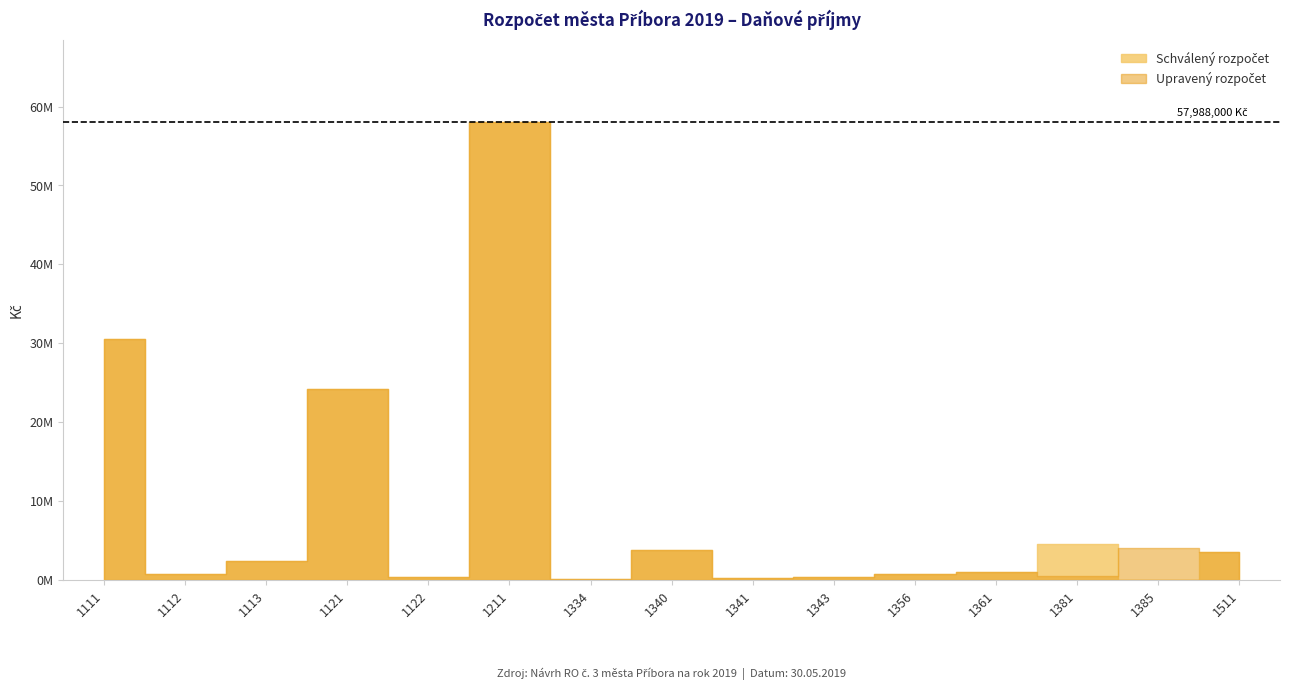

How many data points in Upravený rozpočet are less than 1000000?

7